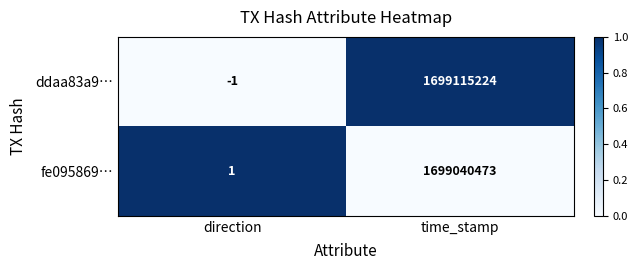

Rank the series at time_stamp from highest to lowest value.

ddaa83a9…, fe095869…